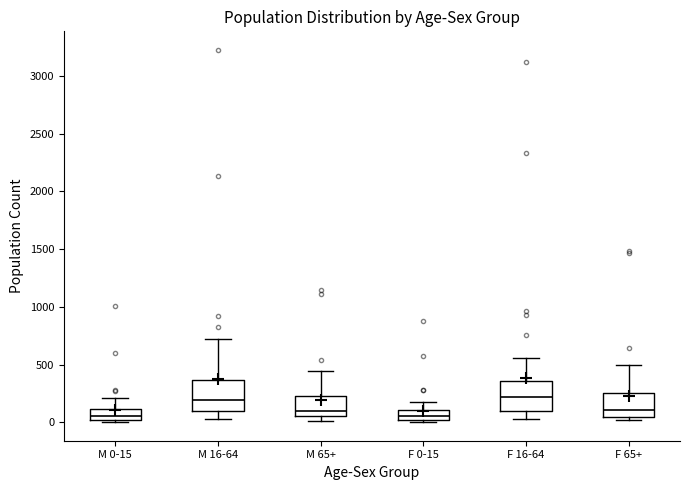

Reading left to right, read every box against the y-axis: the position of its median line, the range the box covers, and the ends of its whiskers. The values are not printed on the chart, so give them approximately, as read against the axis.

M 0-15: median 50, box 0 to 100, whiskers 0 to 200
M 16-64: median 200, box 100 to 350, whiskers 50 to 700
M 65+: median 100, box 50 to 250, whiskers 0 to 450
F 0-15: median 50, box 0 to 100, whiskers 0 (just below the box's lower edge) to 150
F 16-64: median 200, box 100 to 350, whiskers 50 to 550
F 65+: median 100, box 50 to 250, whiskers 0 to 500